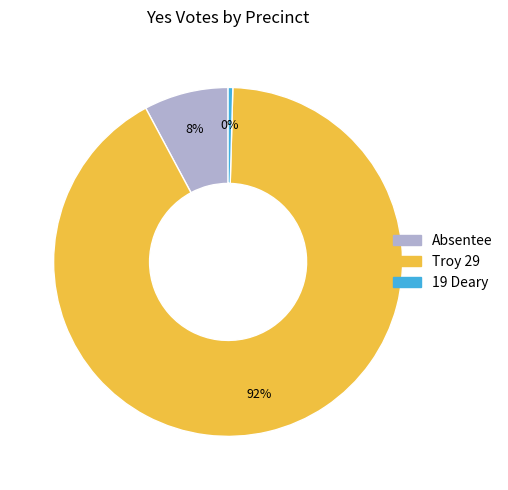

To the nearest percent, what is the average slice percentage?

33%